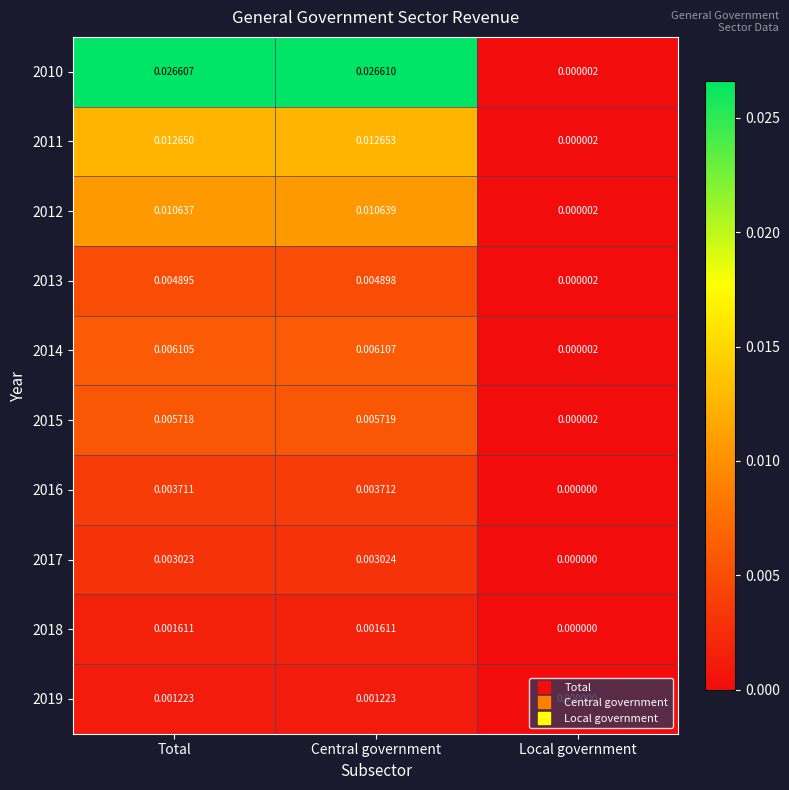

Which series has the largest total across all categories?

2010